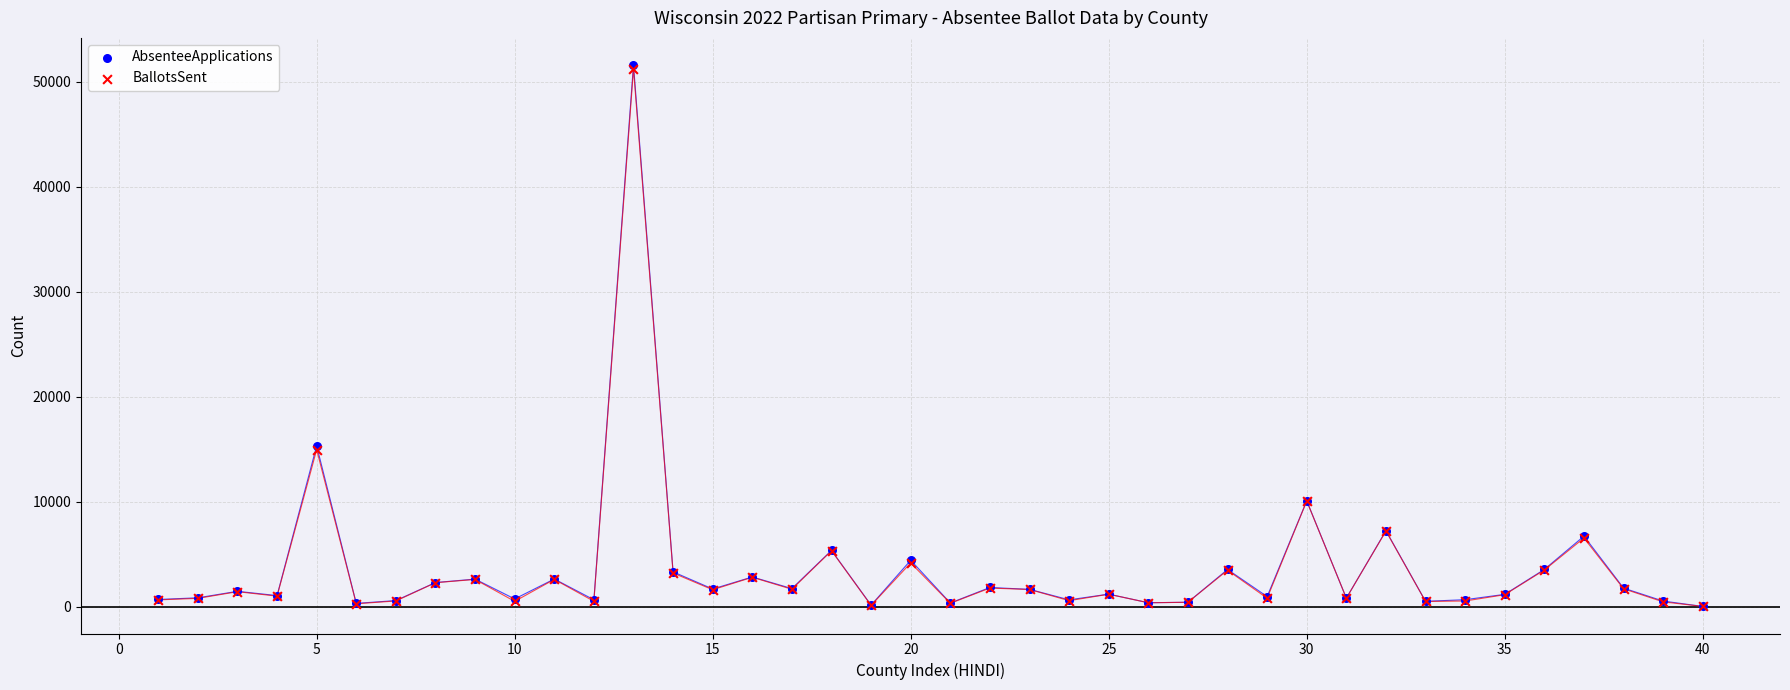

Which series has the largest Y range (max minus min)?

AbsenteeApplications